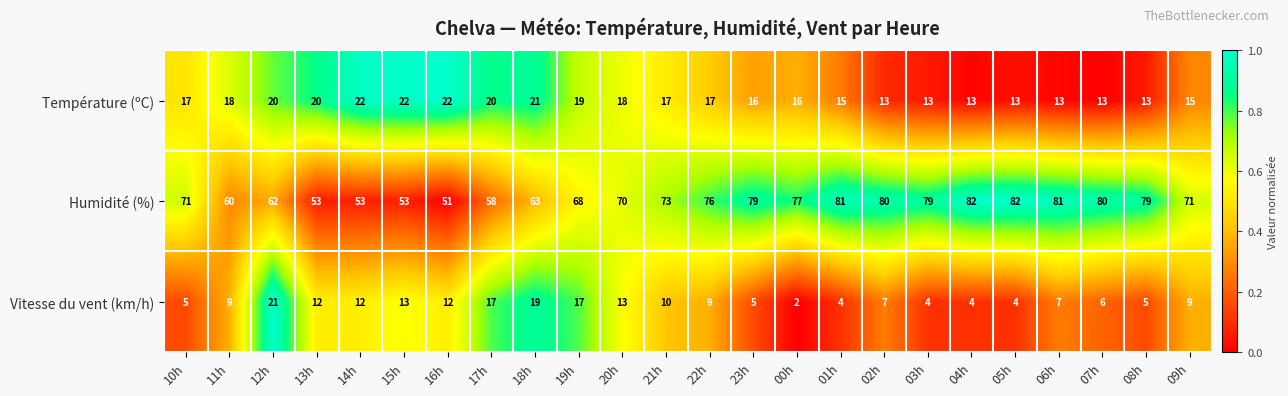

Is it true that Température (ºC) equals 5 at 20h?

False